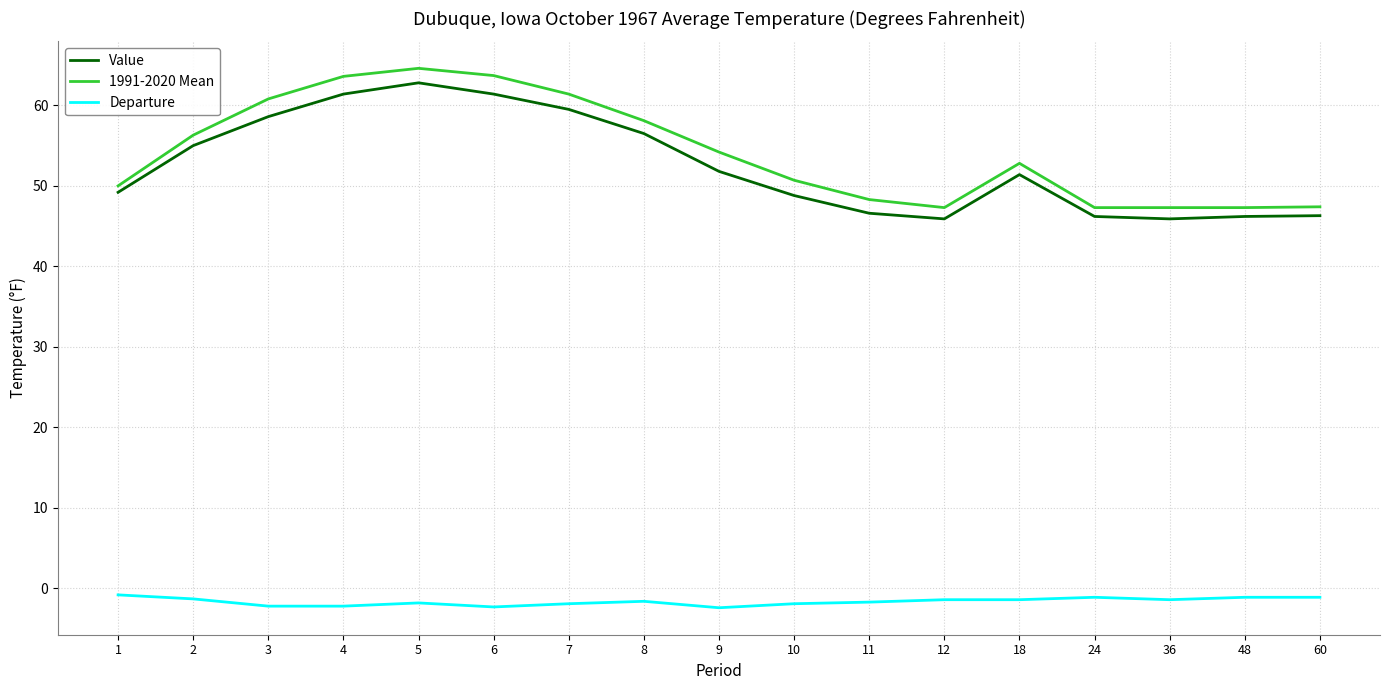

Which category has the highest value across all series?

5